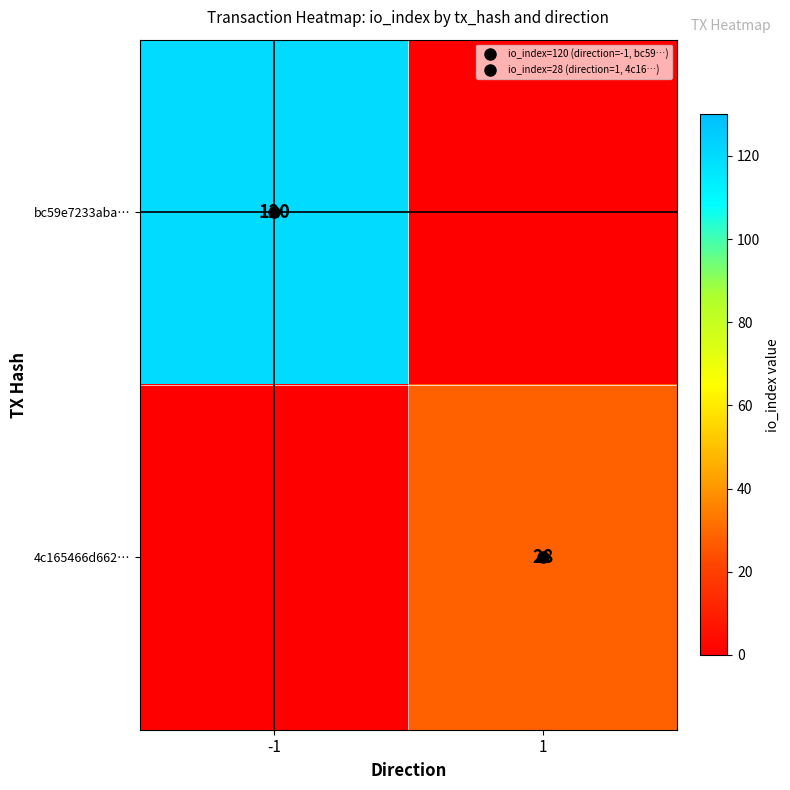

Rank the series by their maximum value, from lowest to highest.

4c165466d662…, bc59e7233aba…